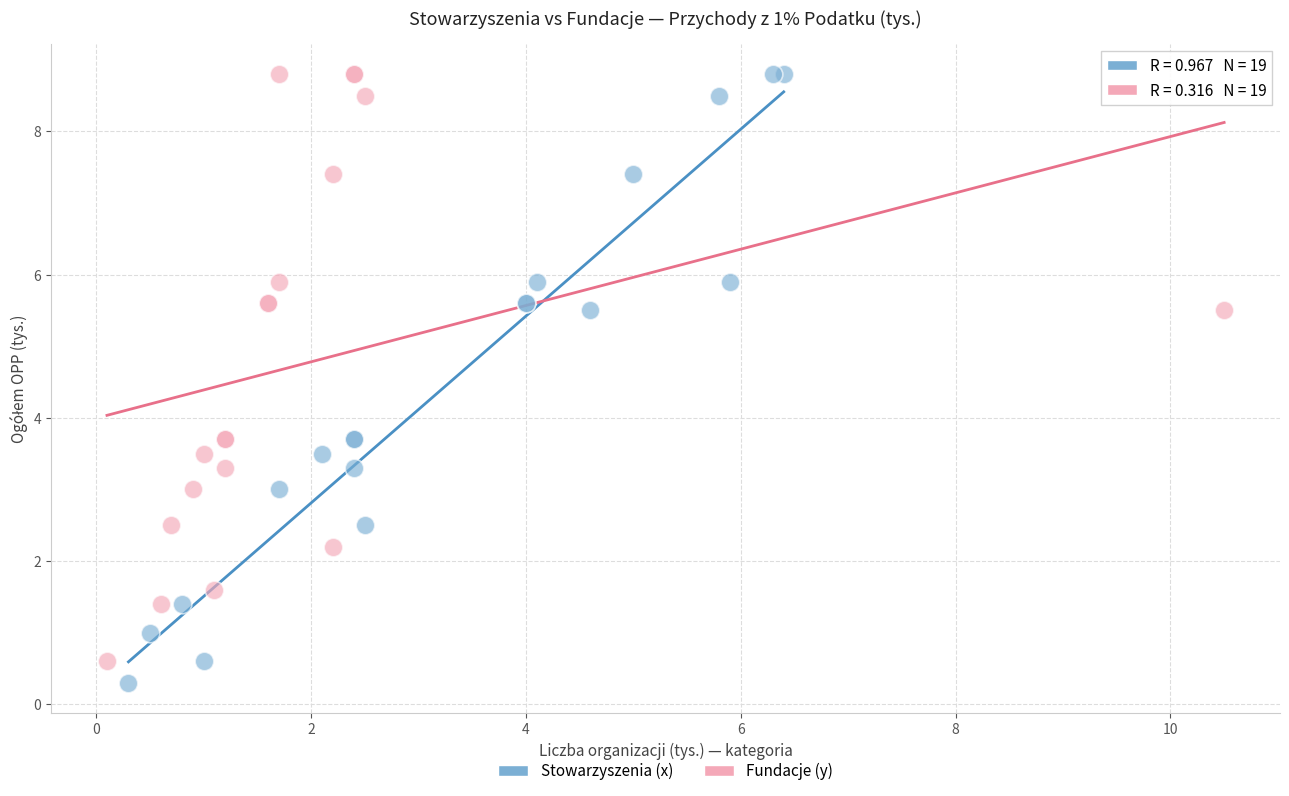

Which series has the largest Y range (max minus min)?

Stowarzyszenia (x)